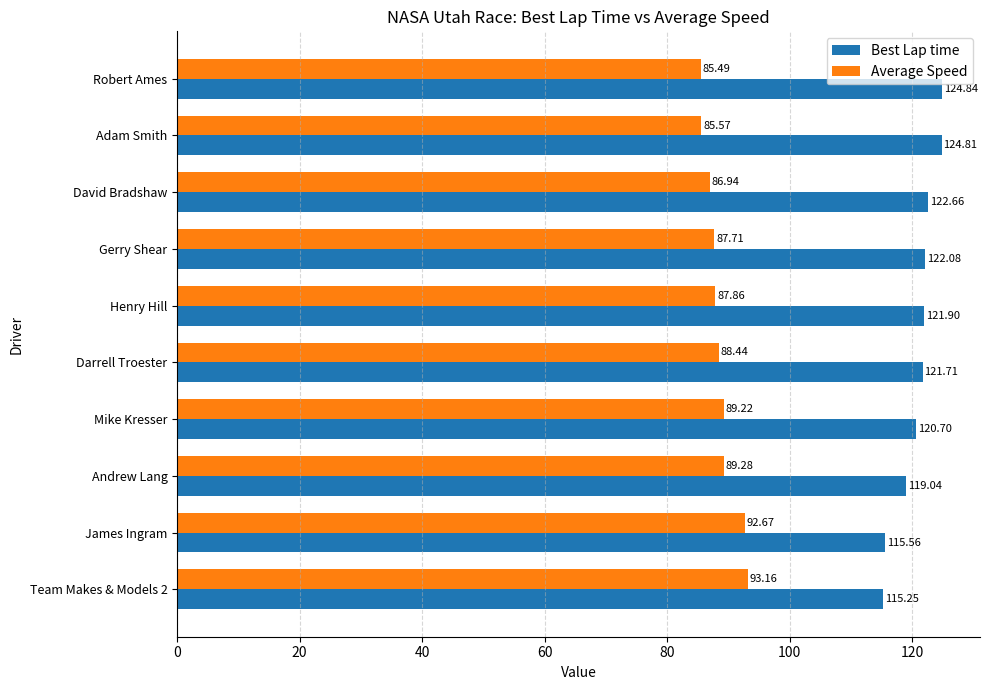

Which label corresponds to the smallest value in the chart?

Robert Ames